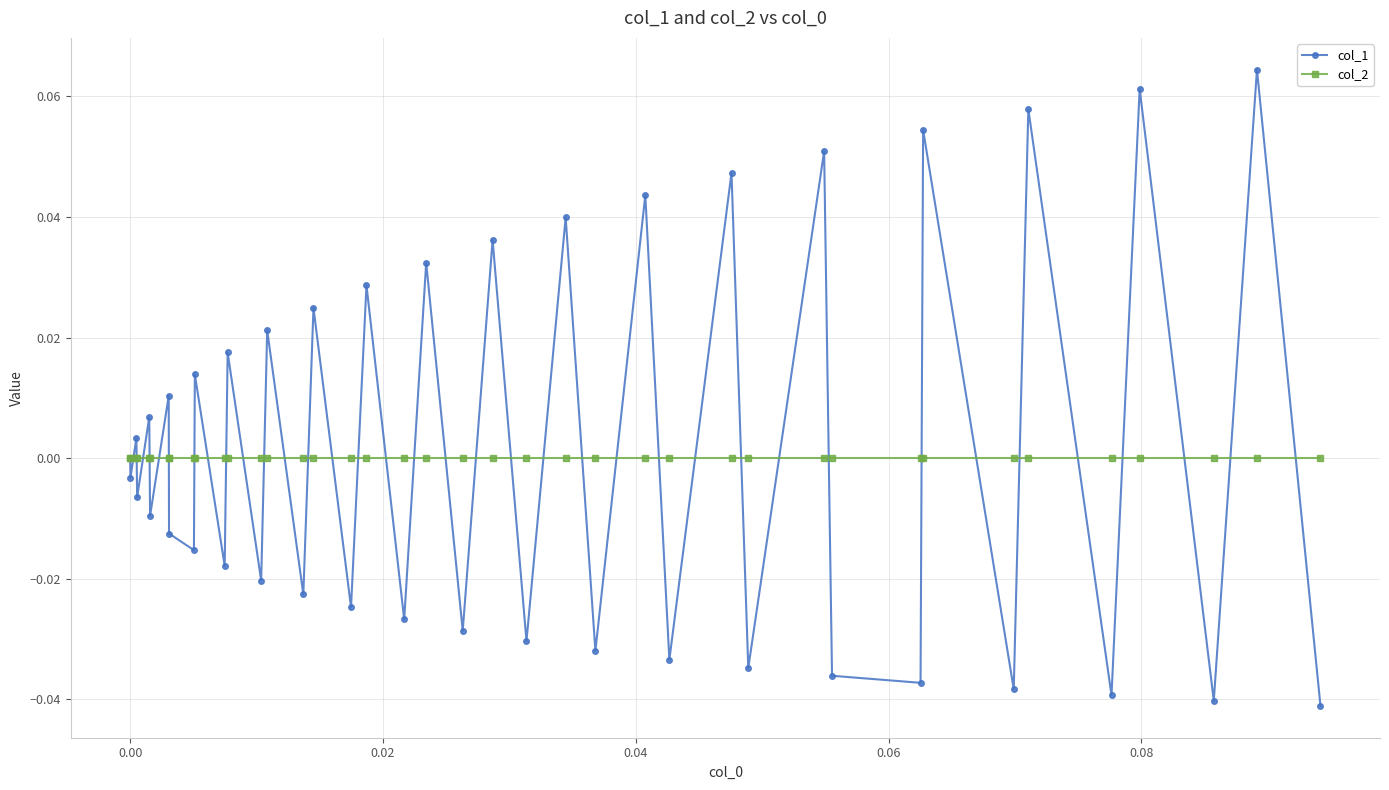

True or false: col_1 has more than 1 points higher than both neighbors.

True